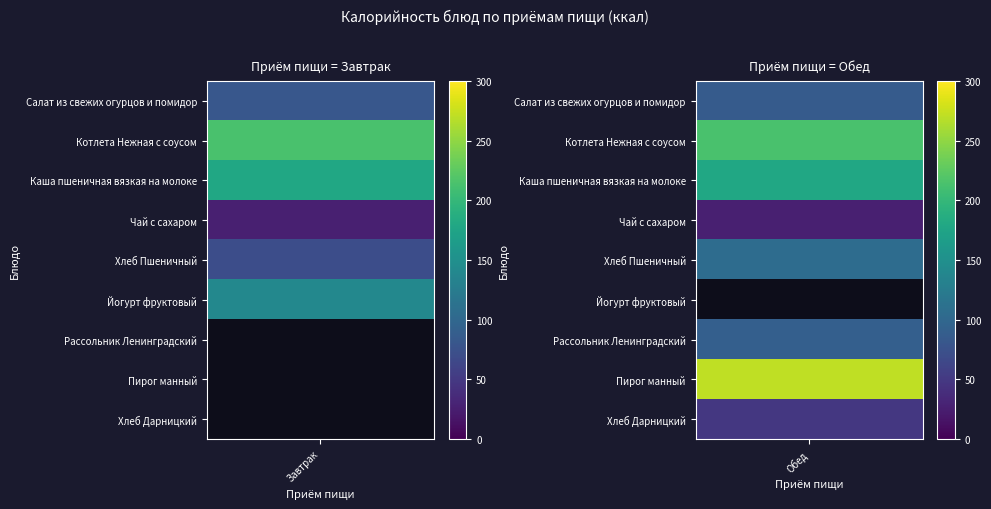

Reading left to right, what are all the values shown in this chart?

Завтрак: 81.0	214.1	179.2	26.8	70.5	140.4	0.0	0.0	0.0
Обед: 86.4	214.1	179.2	26.8	105.8	0.0	90.4	271.5	48.7